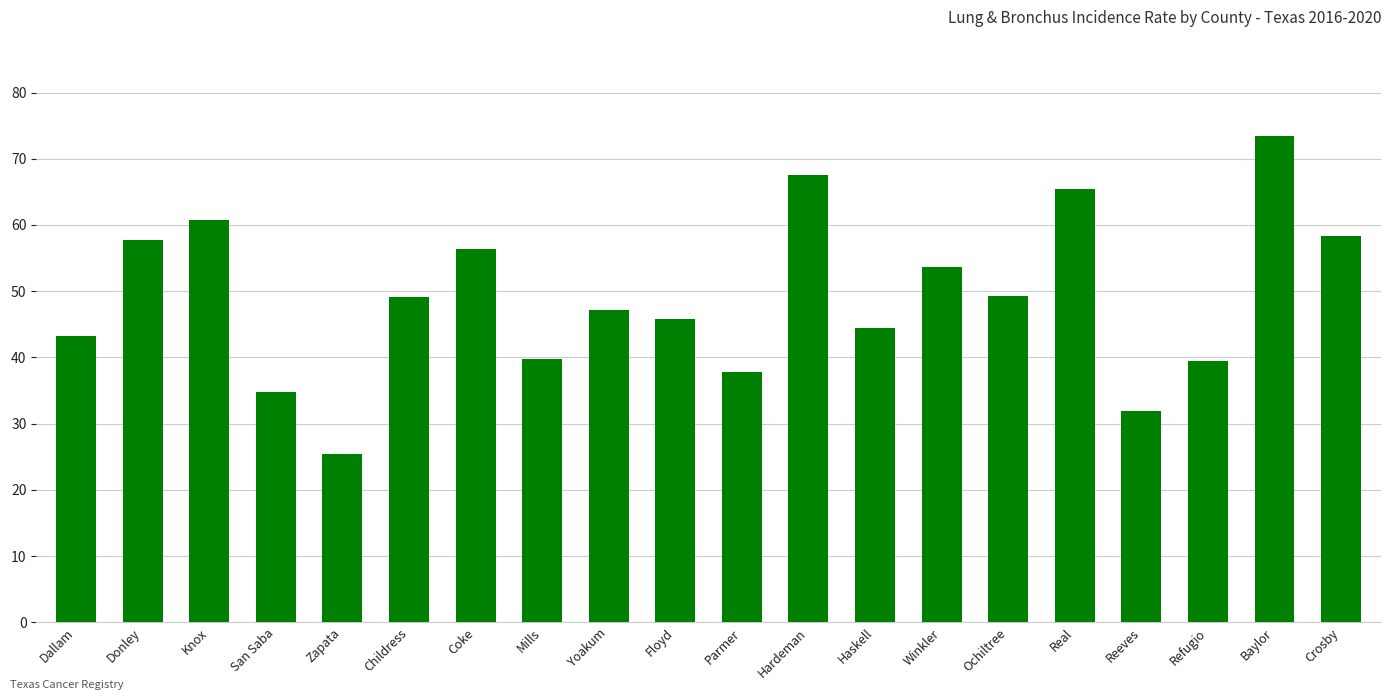

What is the difference between the maximum and minimum values?

48.0